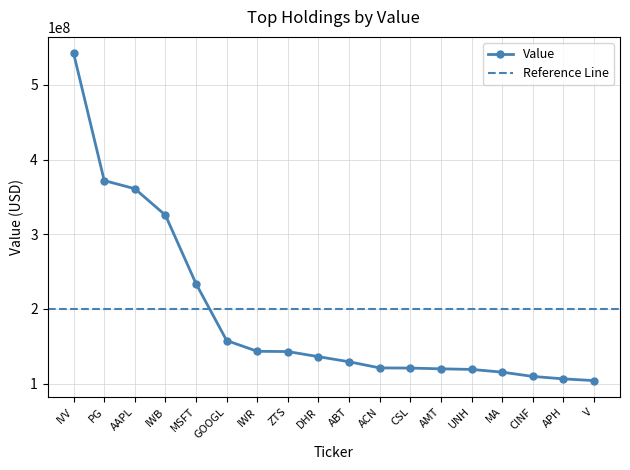

Reading left to right, extract all data points from this chart.

542489000	371954000	361050000	325597000	233773000	157727000	143309000	142970000	136102000	129300000	121070000	120857000	119848000	119051000	115402000	109665000	106392000	104090000